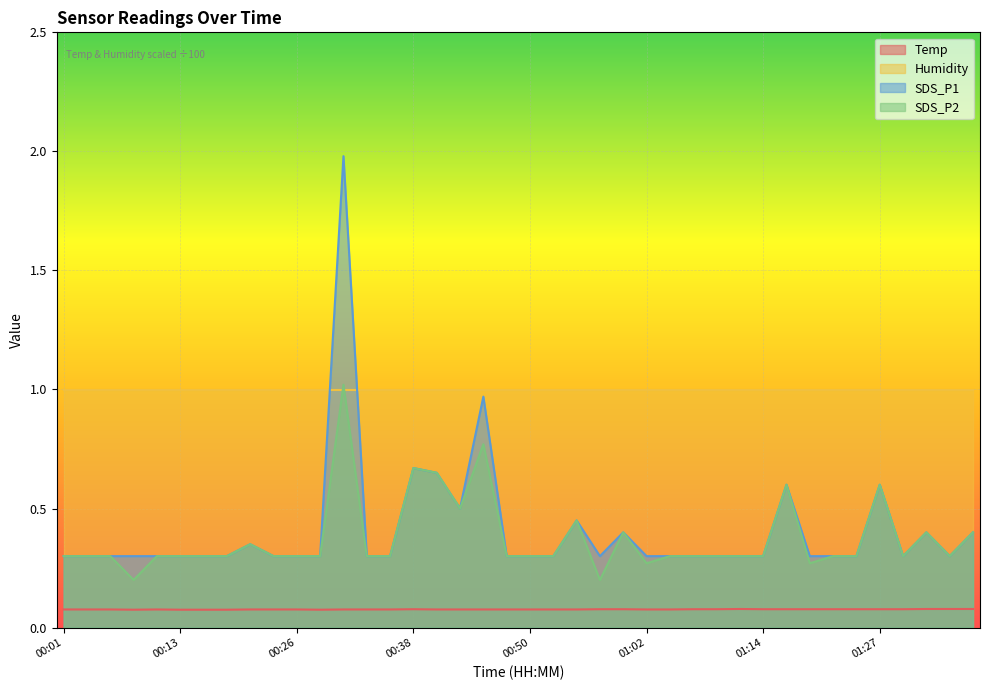

The SDS_P2 series shows 0.1 at 00:28. True or false?

False